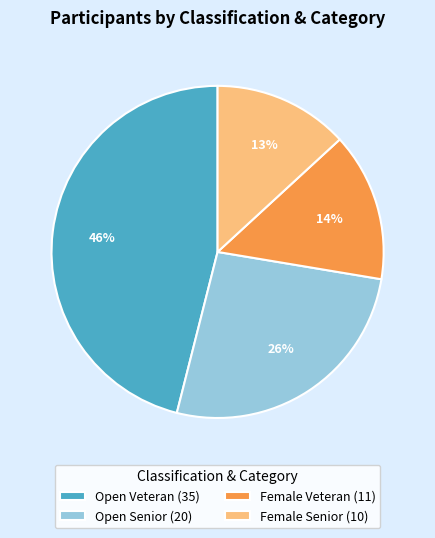

Does Open Senior (20) represent more than half of the total?

No